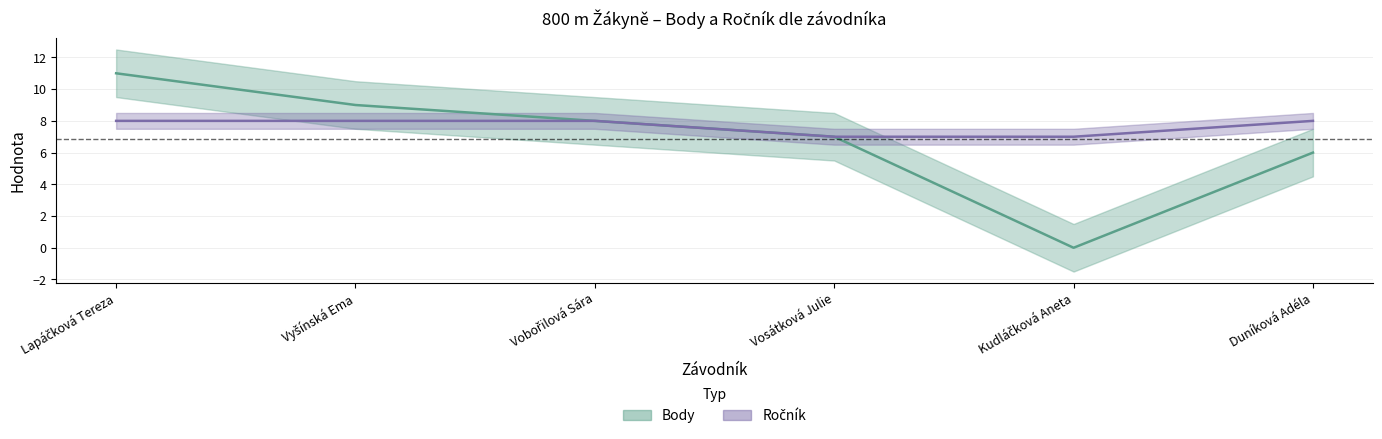

Is this an area chart (filled region under the line)?

No